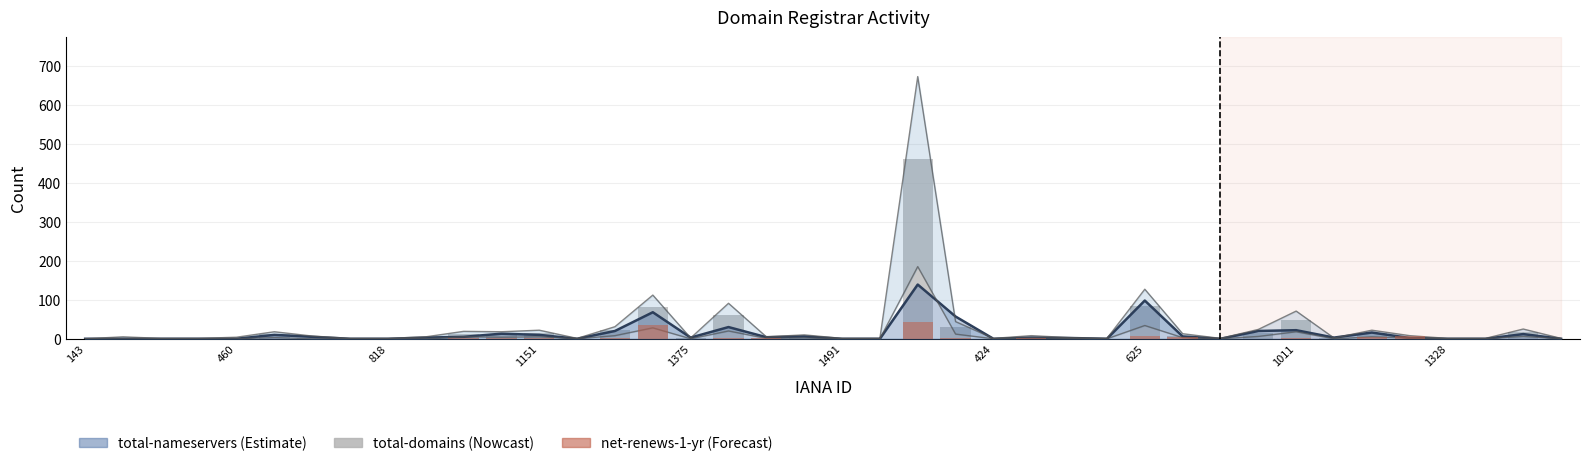

The value of total-domains at 18 is 3. True or false?

True